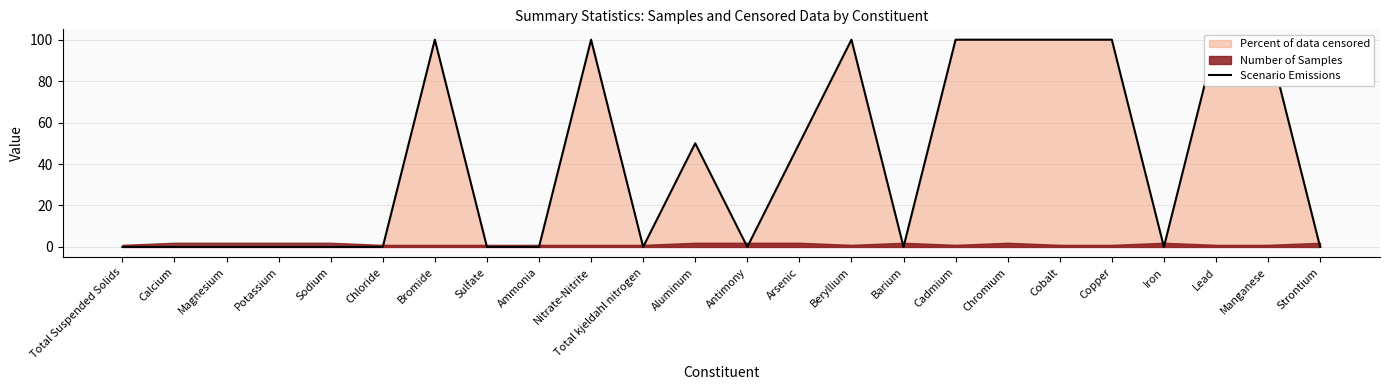

What is the label of the 13th point from the left?

Antimony